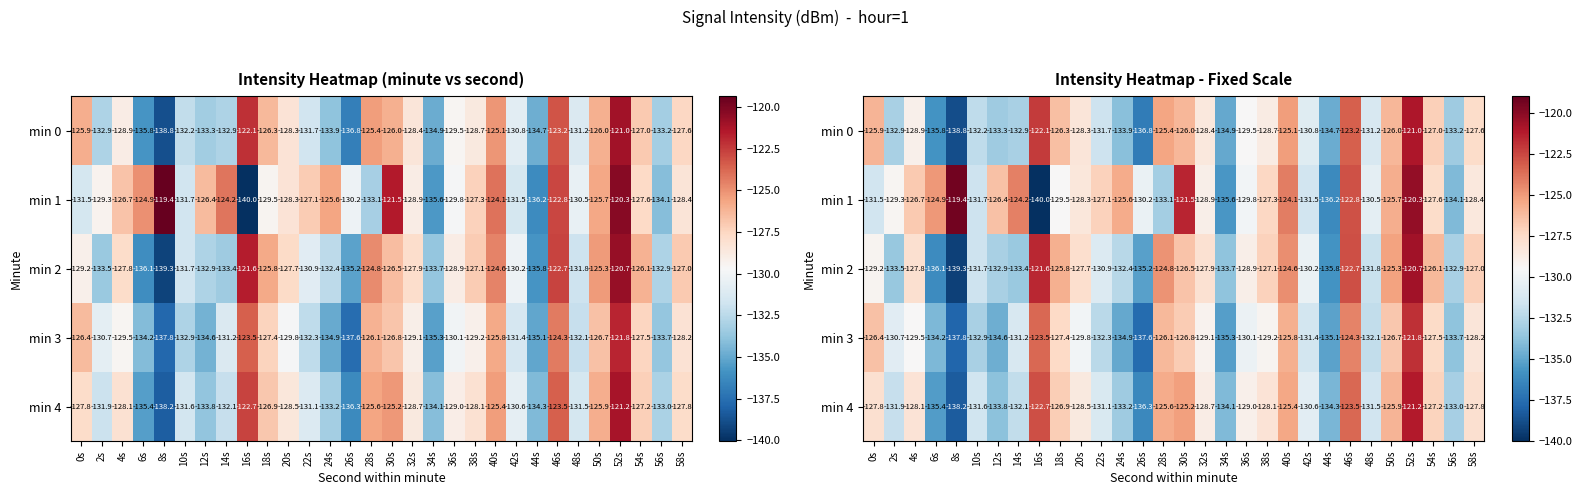

Rank the series at 4s from highest to lowest value.

min 1, min 2, min 4, min 0, min 3